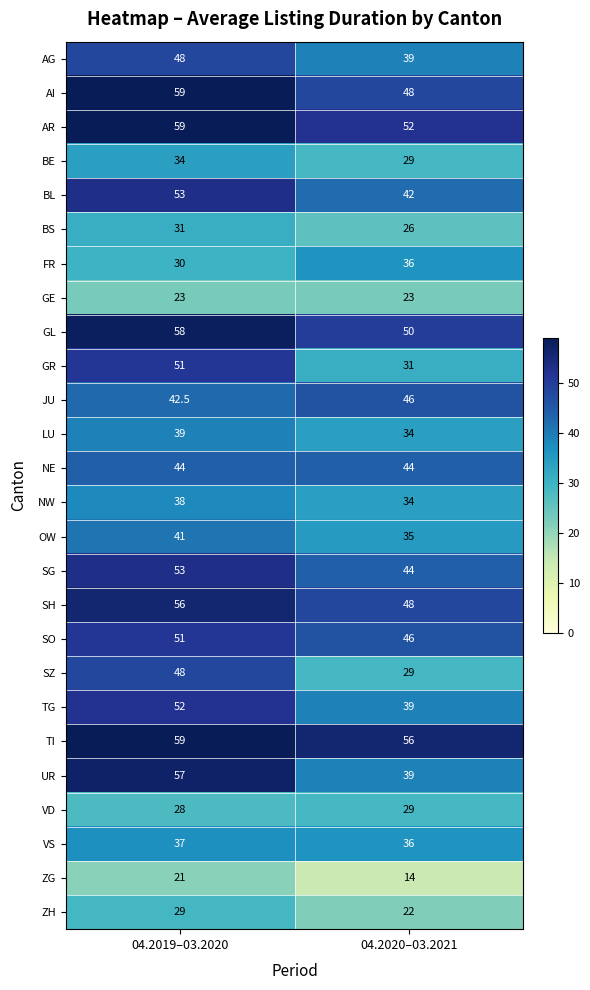

The AR series shows 59.0 at 04.2019–03.2020. True or false?

True